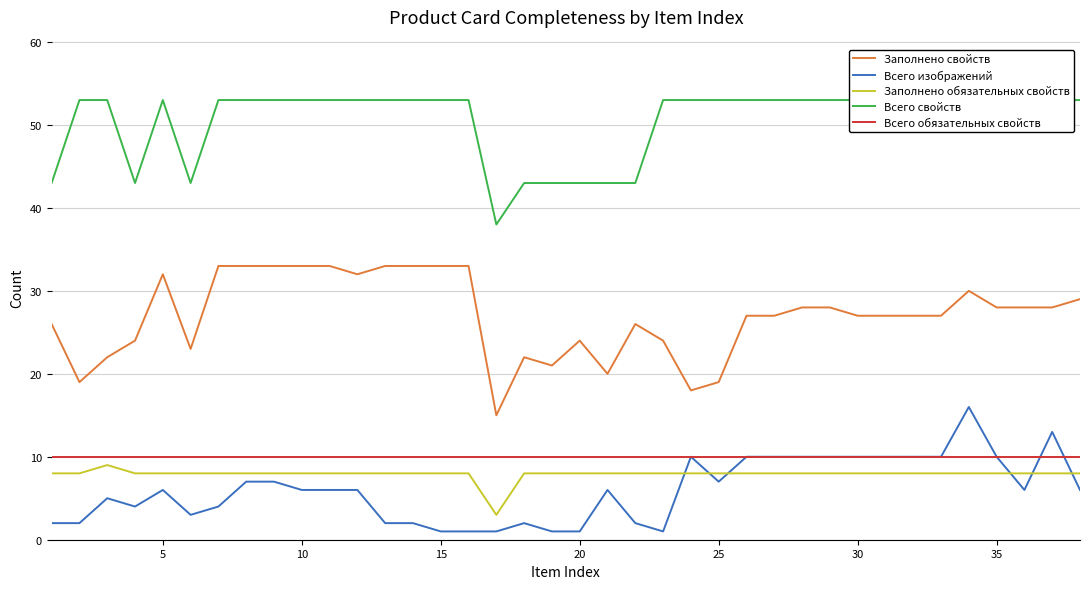

Reading left to right, transcribe all the data shown in this chart.

Заполнено свойств: 26	19	22	24	32	23	33	33	33	33	33	32	33	33	33	33	15	22	21	24	20	26	24	18	19	27	27	28	28	27	27	27	27	30	28	28	28	29
Всего изображений: 2	2	5	4	6	3	4	7	7	6	6	6	2	2	1	1	1	2	1	1	6	2	1	10	7	10	10	10	10	10	10	10	10	16	10	6	13	6
Заполнено обязательных свойств: 8	8	9	8	8	8	8	8	8	8	8	8	8	8	8	8	3	8	8	8	8	8	8	8	8	8	8	8	8	8	8	8	8	8	8	8	8	8
Всего свойств: 43	53	53	43	53	43	53	53	53	53	53	53	53	53	53	53	38	43	43	43	43	43	53	53	53	53	53	53	53	53	53	53	53	53	53	53	53	53
Всего обязательных свойств: 10	10	10	10	10	10	10	10	10	10	10	10	10	10	10	10	10	10	10	10	10	10	10	10	10	10	10	10	10	10	10	10	10	10	10	10	10	10